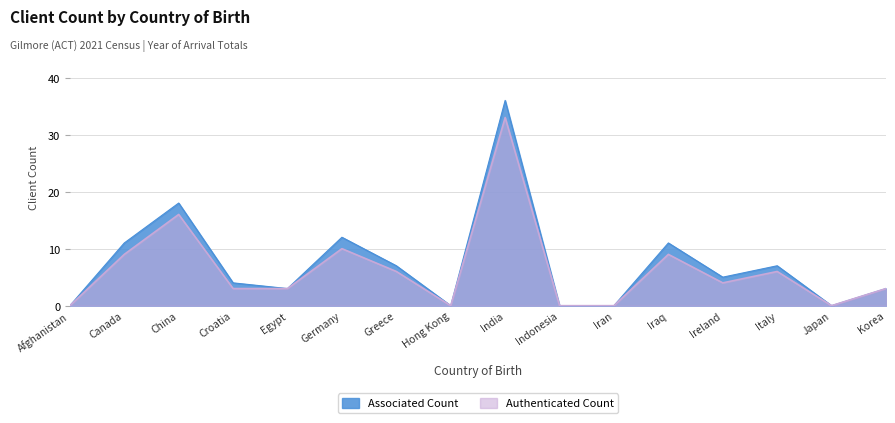

Is the value of Authenticated Count at India greater than the value of Associated Count at Iran?

Yes